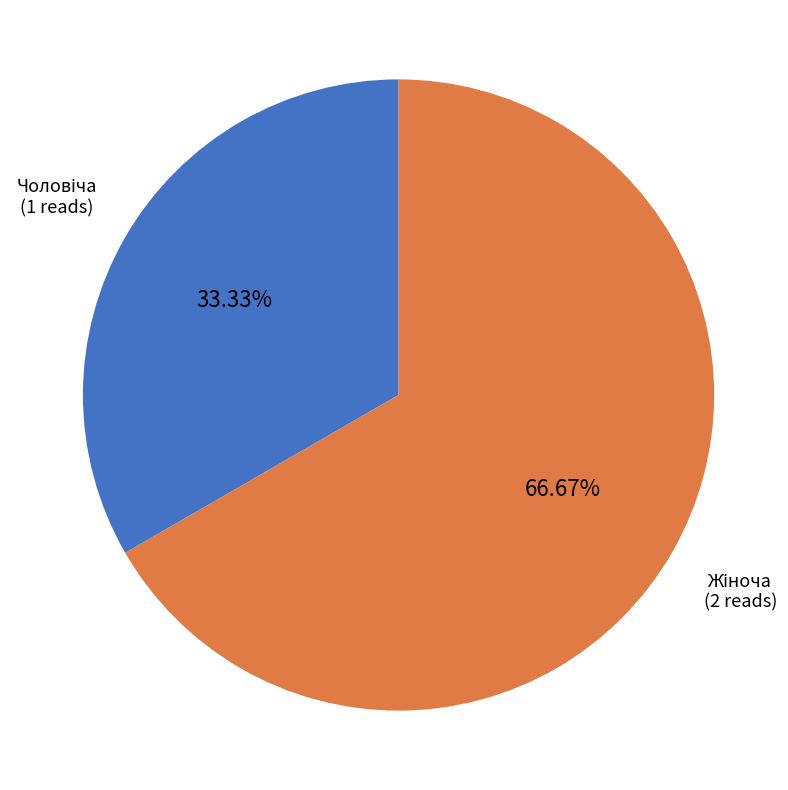

How many slices are in this pie chart?

2